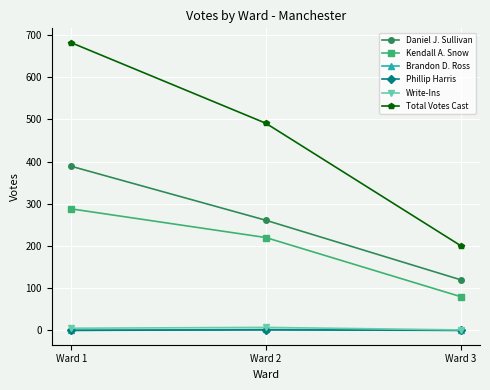

Does the chart display data point markers on the line(s)?

Yes